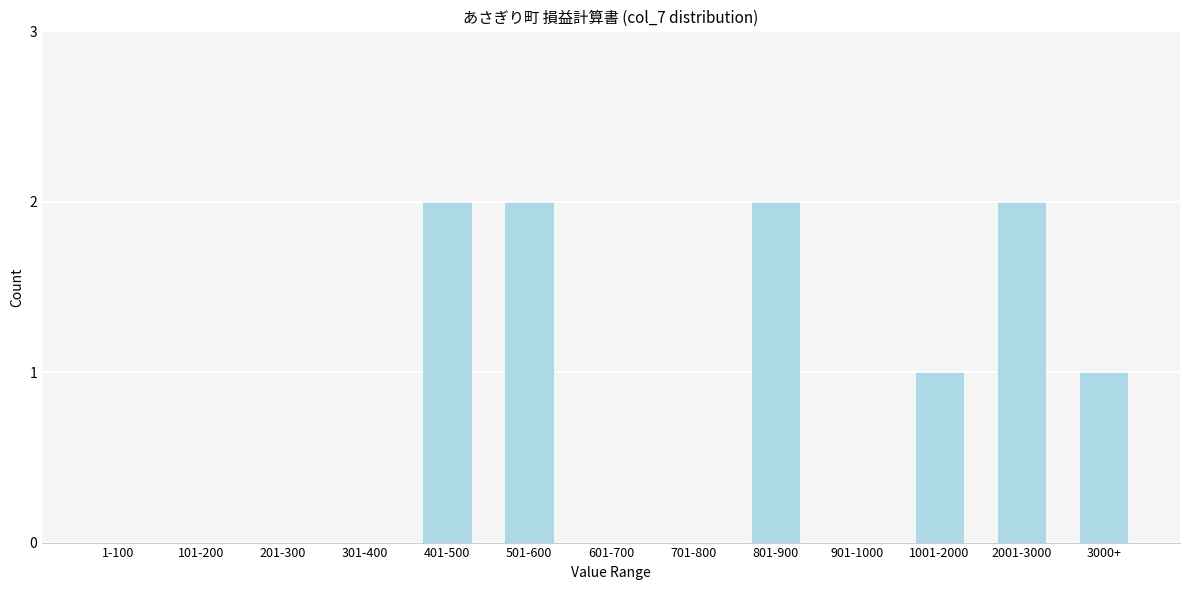

Reading left to right, what are all the values shown in this chart?

1-100=0	101-200=0	201-300=0	301-400=0	401-500=2	501-600=2	601-700=0	701-800=0	801-900=2	901-1000=0	1001-2000=1	2001-3000=2	3000+=1